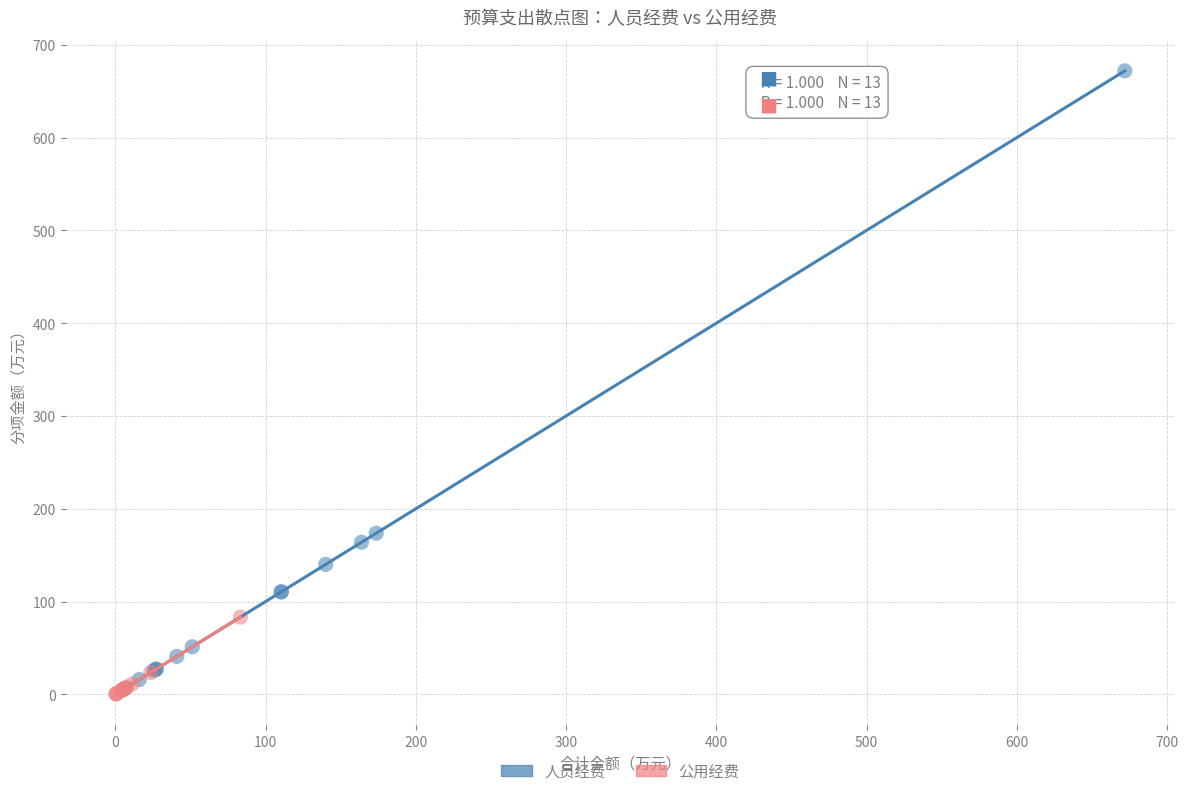

Which series has the widest spread of Y values?

人员经费